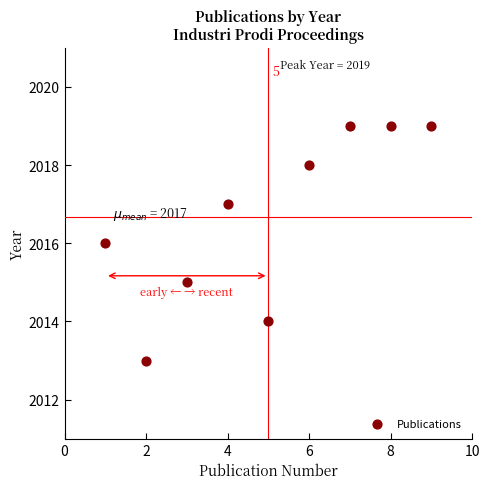

What is the average Y value?

2017